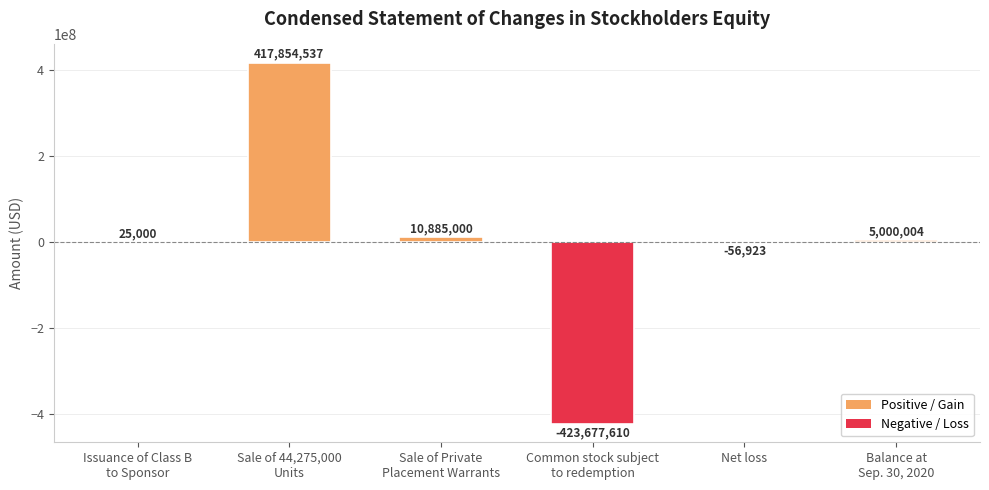

What is the maximum value shown in the chart?

417854537